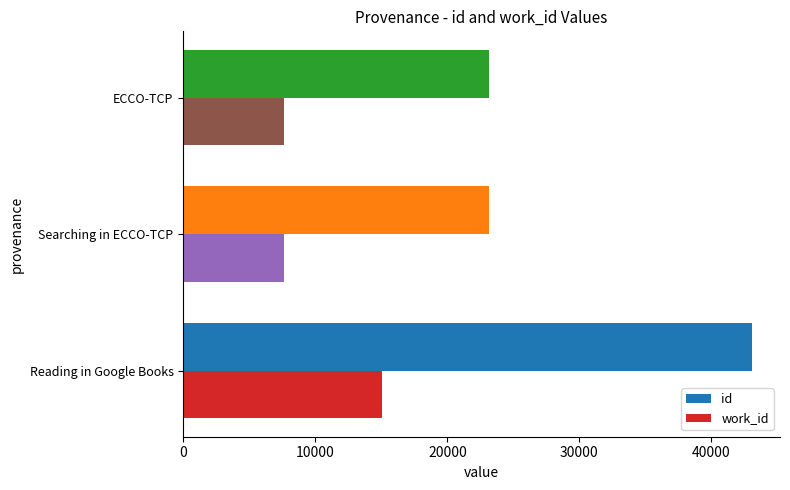

At which category is the sum across all series the highest?

Reading in Google Books